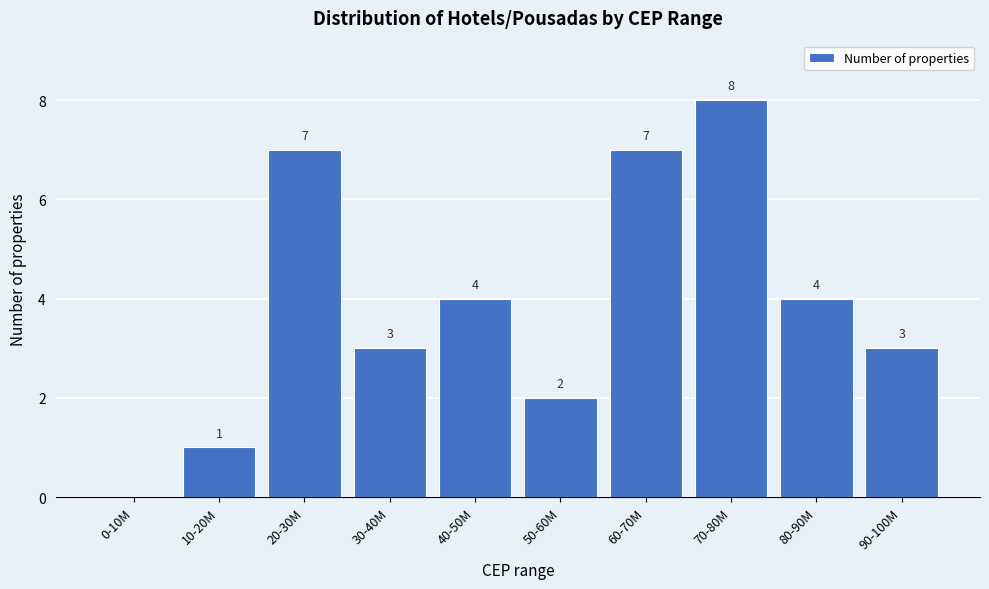

Reading left to right, extract all data points from this chart.

0-10M=0	10-20M=1	20-30M=7	30-40M=3	40-50M=4	50-60M=2	60-70M=7	70-80M=8	80-90M=4	90-100M=3